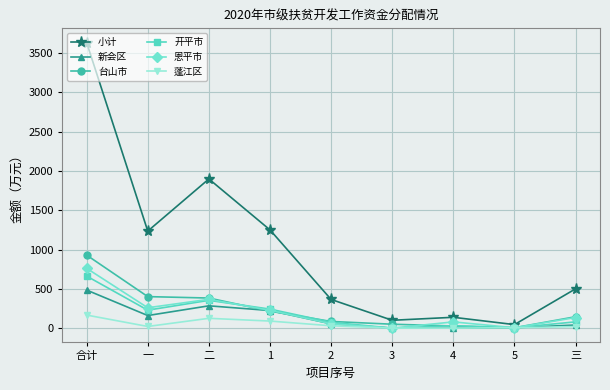

At which category is the sum across all series the highest?

合计